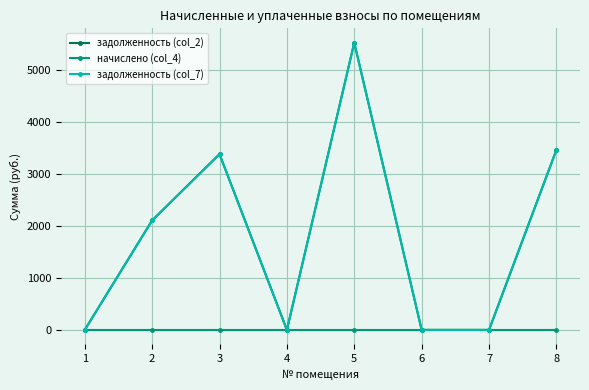

What is the maximum value shown in the chart?

5521.0